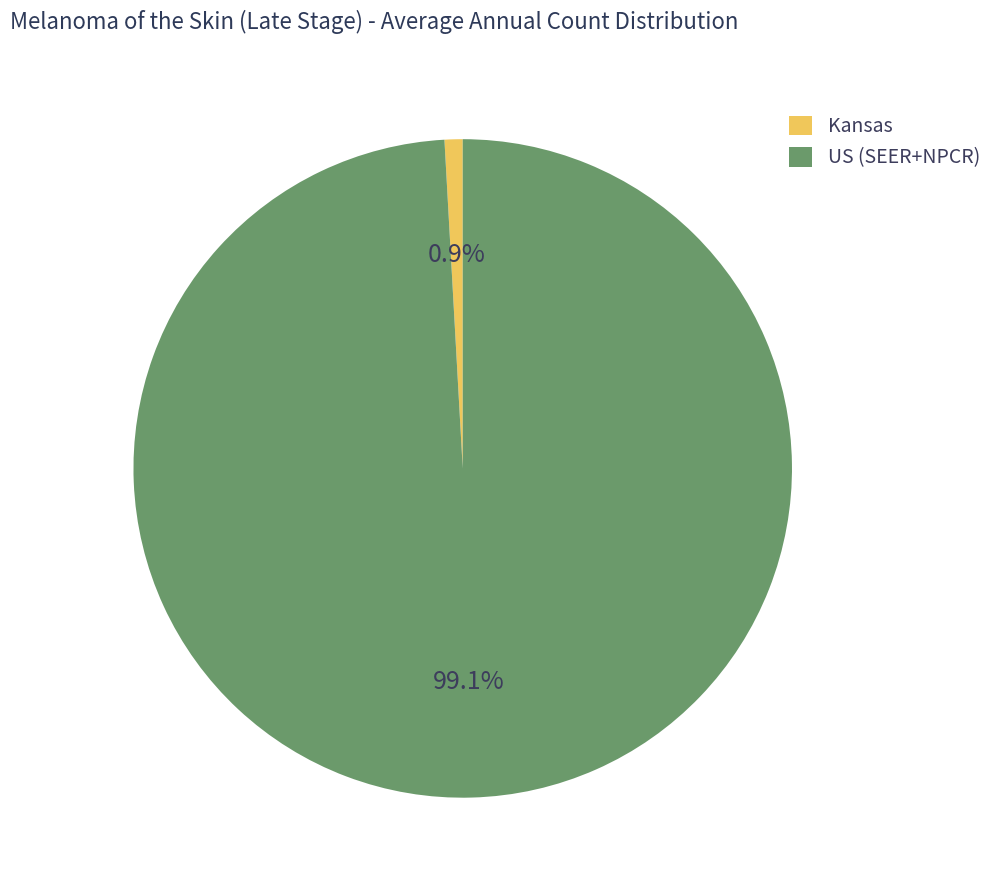

Which slice is the smallest?

Kansas